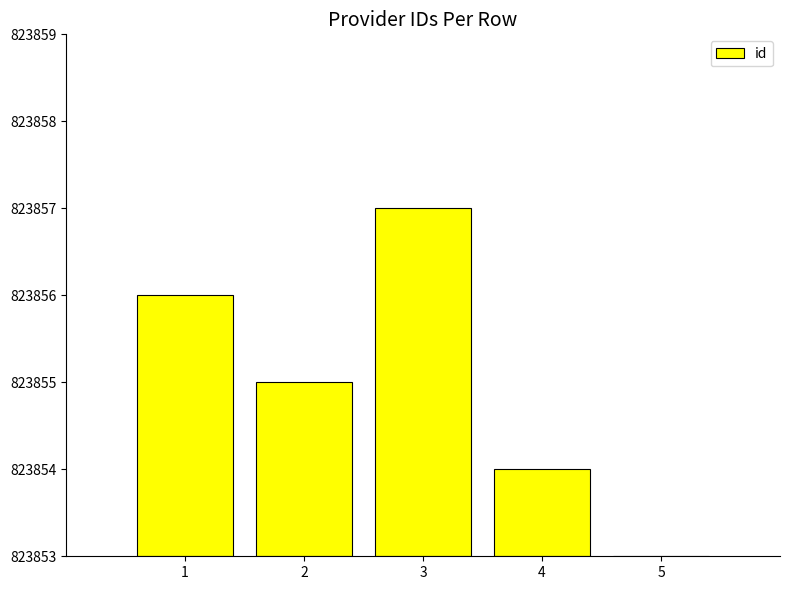

What is the change in value from 3 to 4?

-3